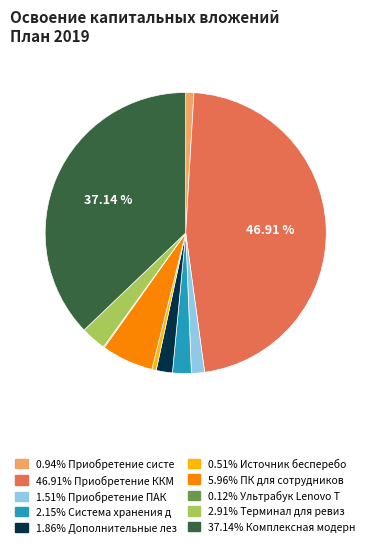

Is there a majority slice in this chart?

No